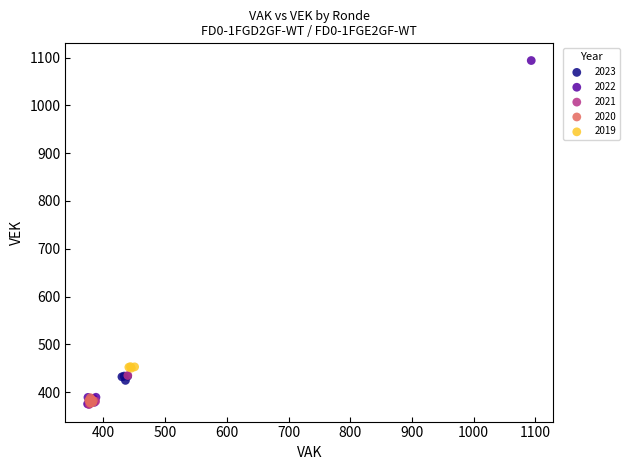

Which series reaches the maximum Y coordinate?

2022